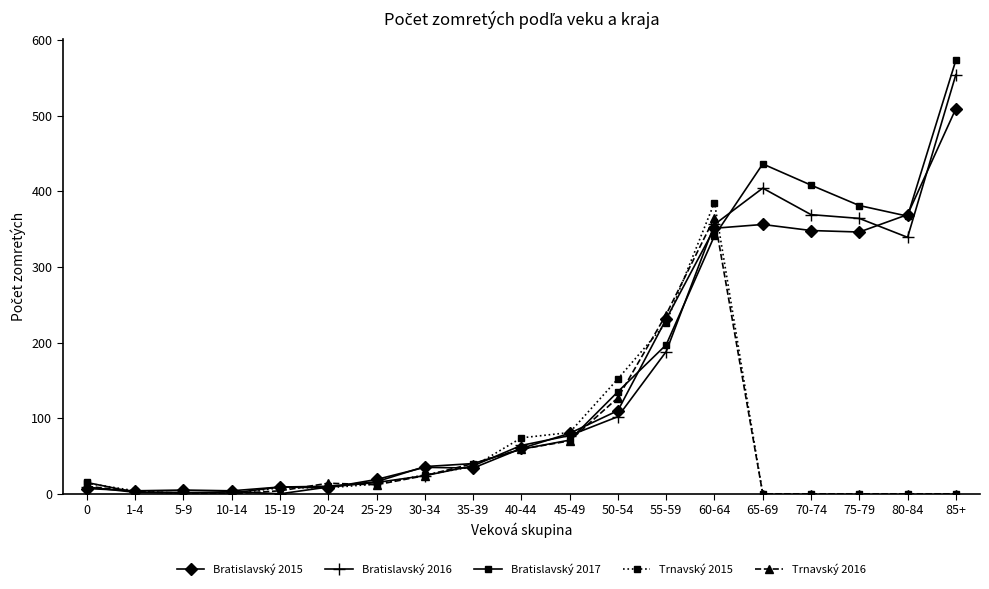

What is the label of the 2nd point from the left?

1-4